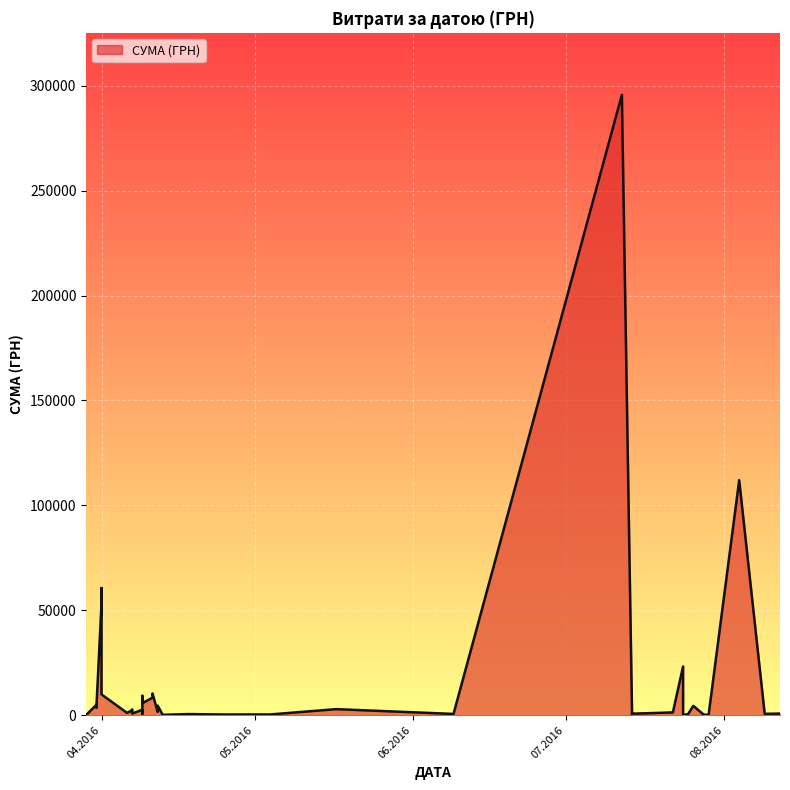

What is the approximate value at 09.04.2016?

9235.2